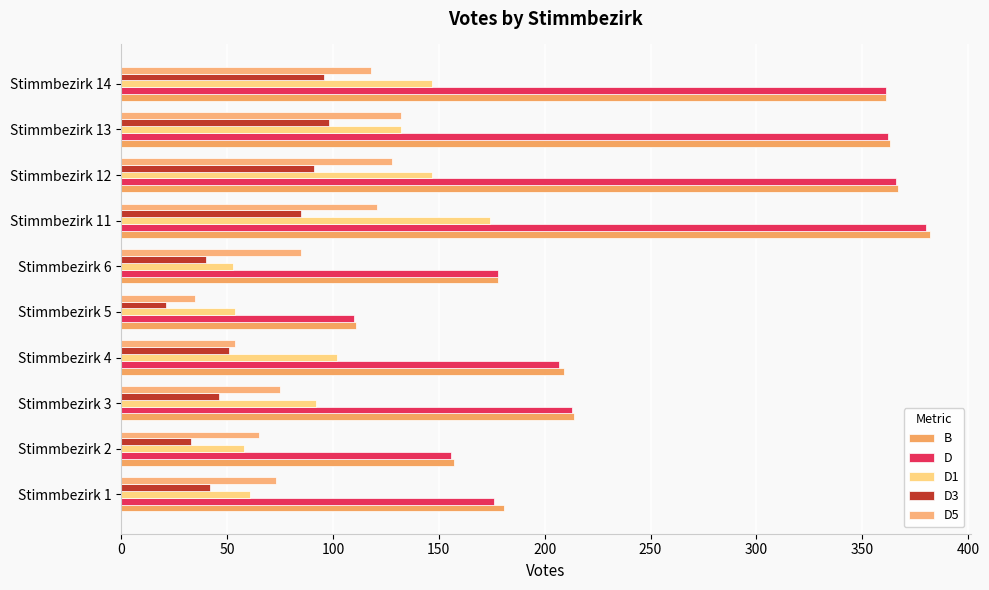

At how many categories does at least one series exceed 146?

9